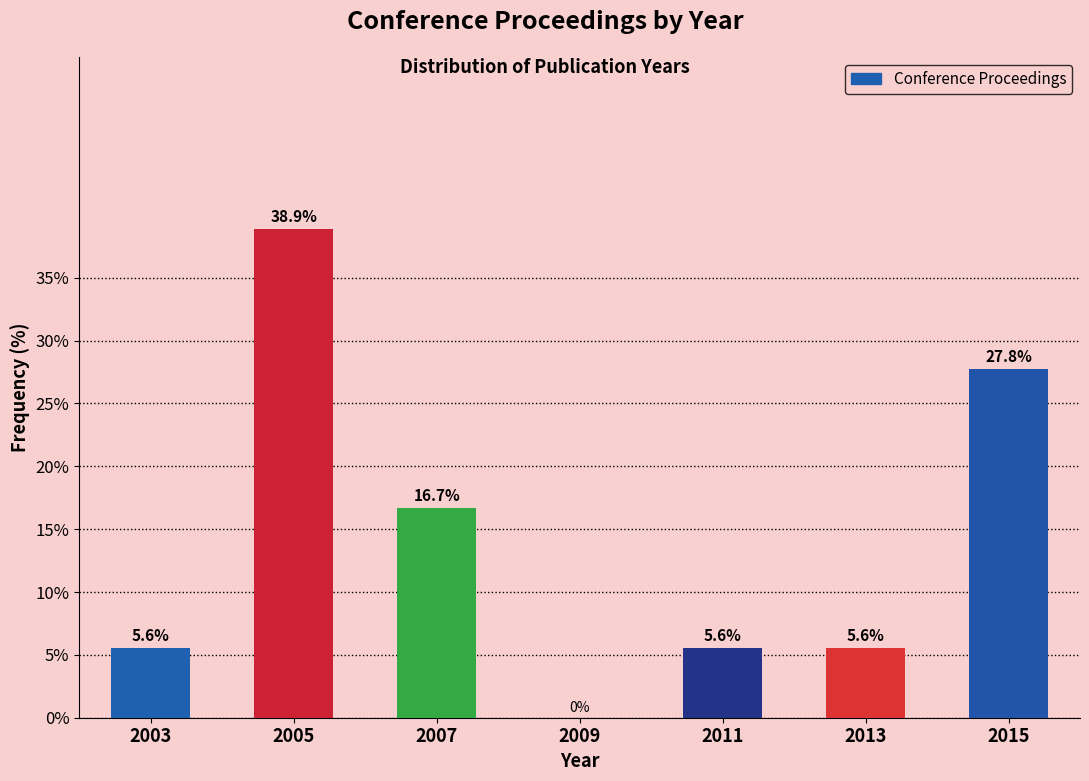

Reading left to right, list all the values displayed in this chart.

2003=5.6	2005=38.9	2007=16.7	2009=0.0	2011=5.6	2013=5.6	2015=27.8